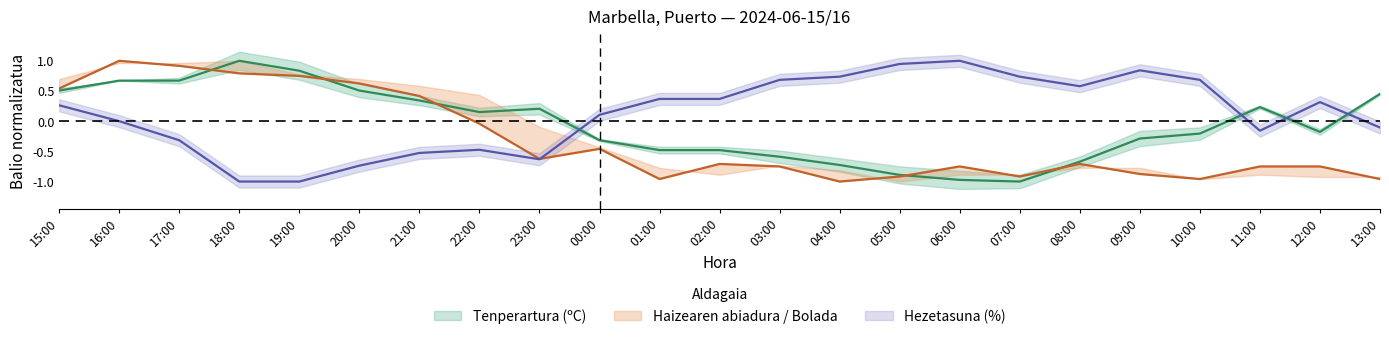

What value does the Haizearen abiadura (km/h) series have at 09:00?

-0.9